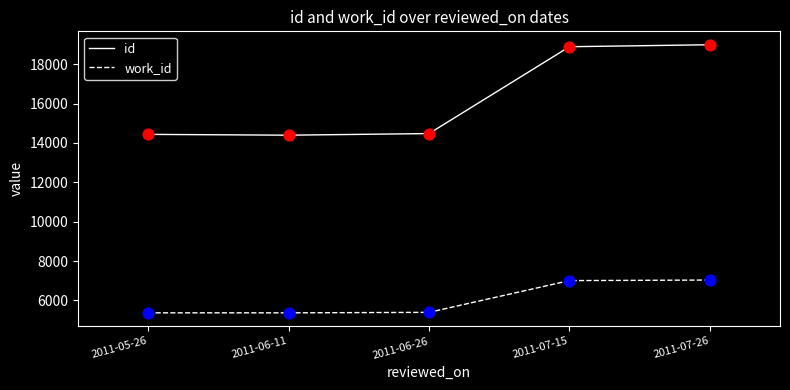

At how many categories does at least one series exceed 9235?

5